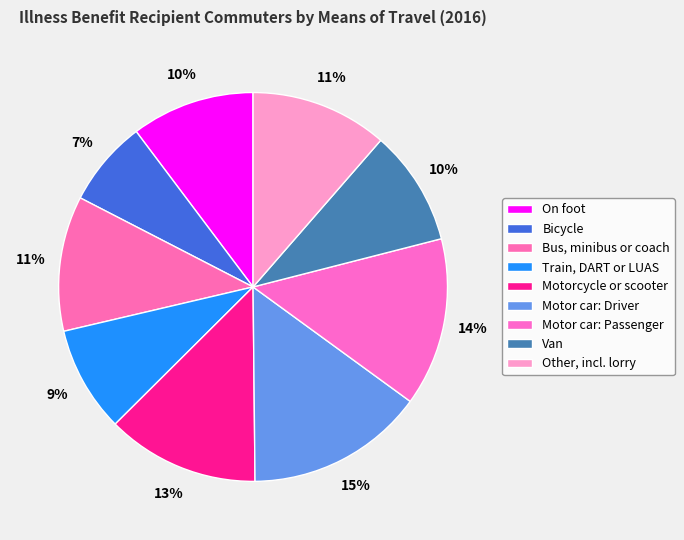

Rank the categories by value from highest to lowest.

Motor car: Driver, Motor car: Passenger, Motorcycle or scooter, Other, incl. lorry, Bus, minibus or coach, On foot, Van, Train, DART or LUAS, Bicycle